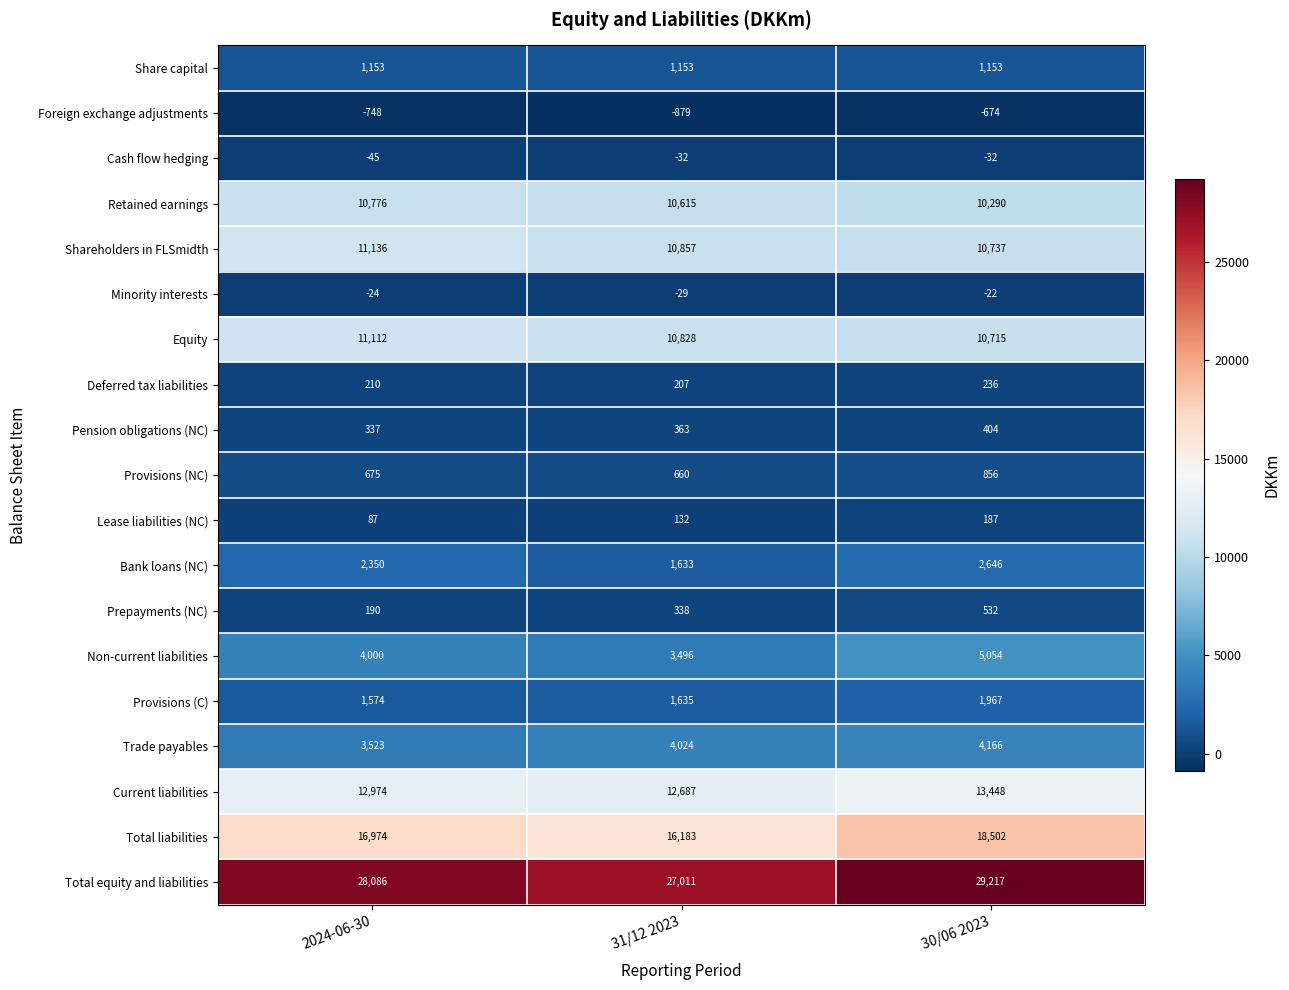

The value of Retained earnings at 31/12 2023 is 3962. True or false?

False